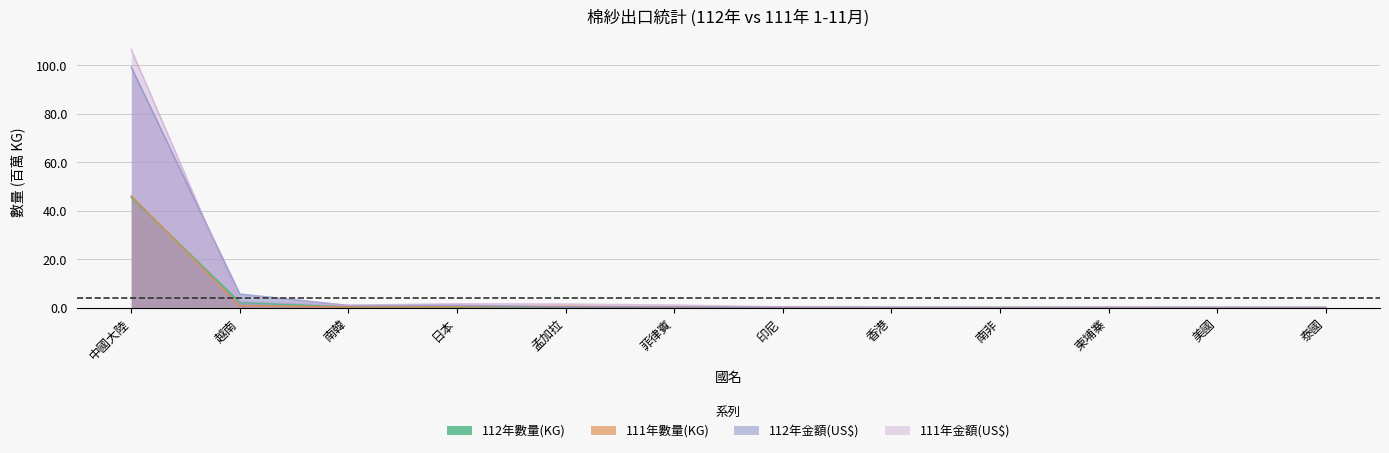

At 南韓, list the series in order from smallest to largest.

112年數量(KG), 111年數量(KG), 112年金額(US$), 111年金額(US$)